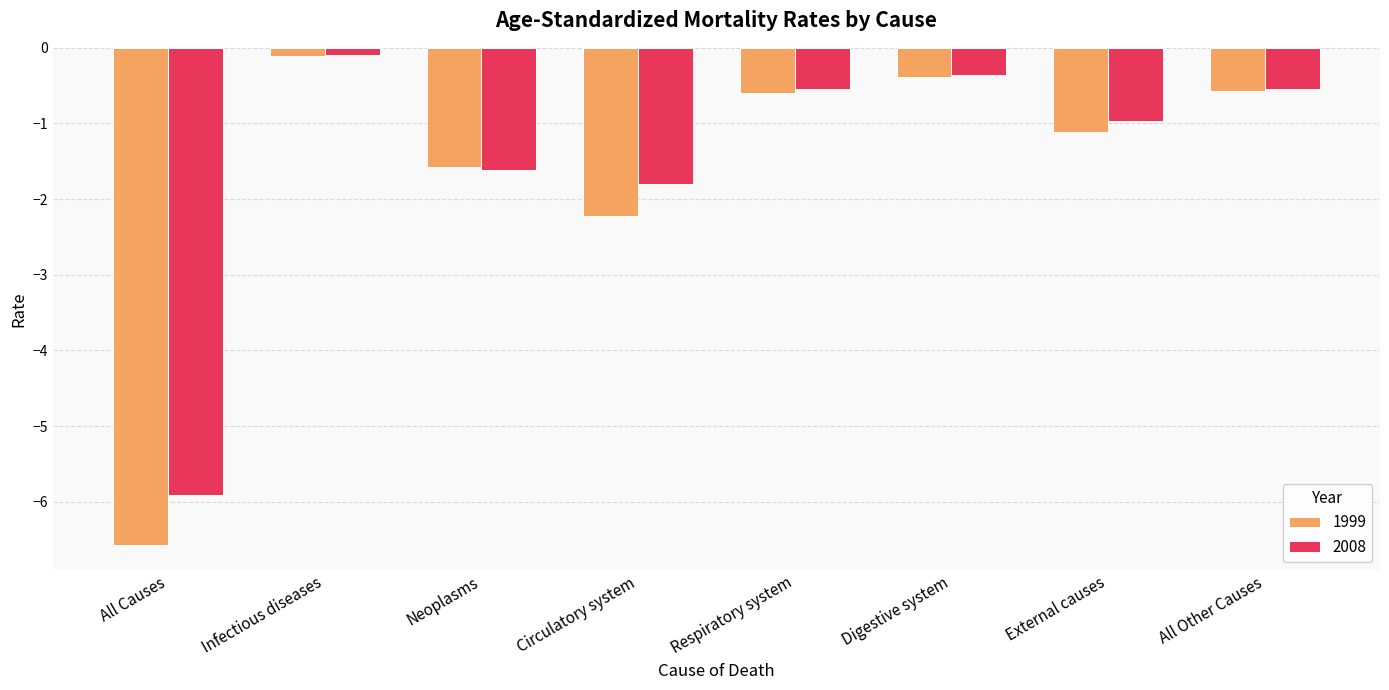

What is the label of the 3rd bar from the left?

Neoplasms